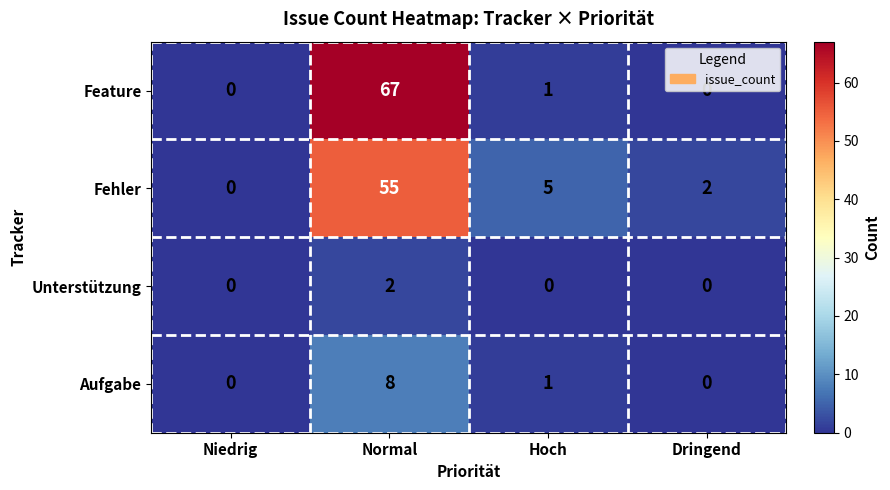

What is the highest value of the Fehler series?

55